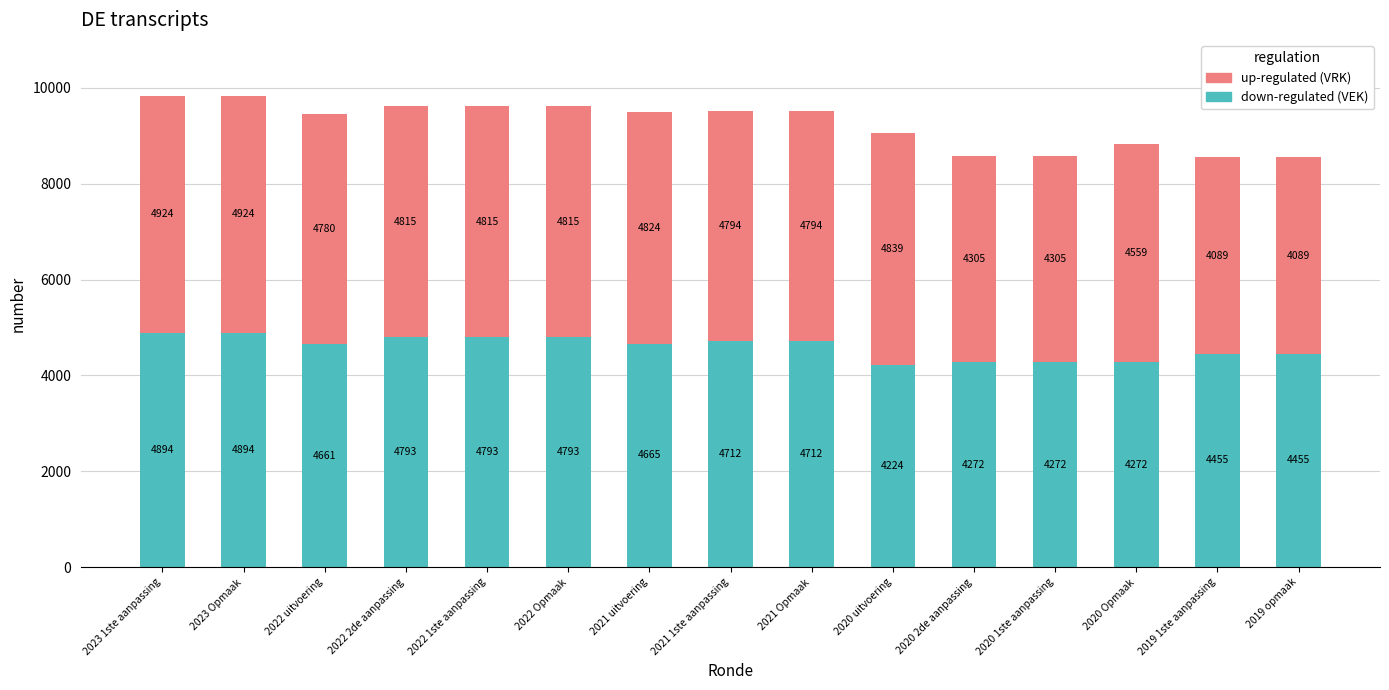

What is the total value across all series at 2022 2de aanpassing?

9608